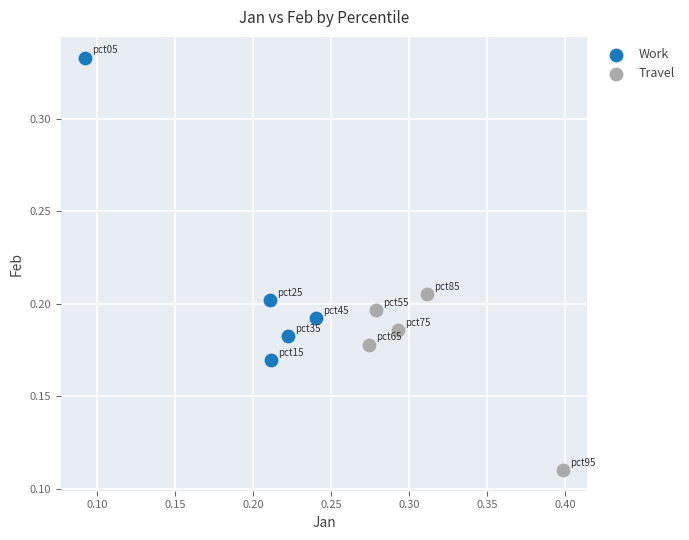

Which series reaches the maximum Y coordinate?

Work